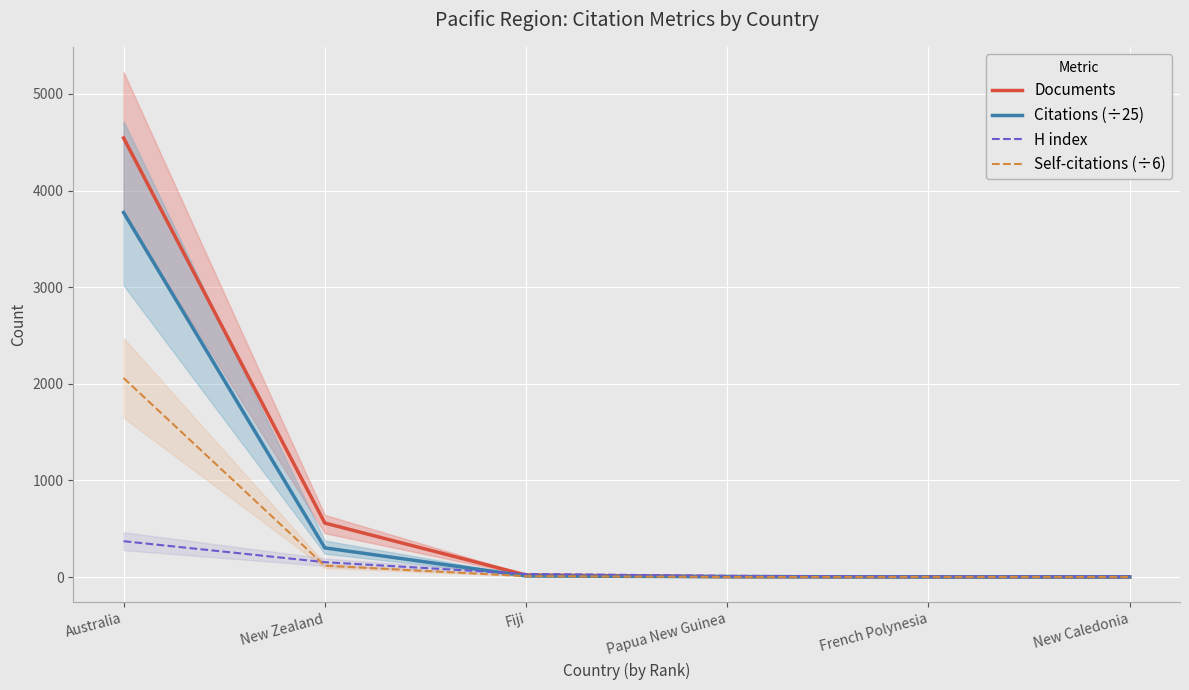

Between which two adjacent categories do Citations (÷25) and Documents first intersect?

Fiji and Papua New Guinea